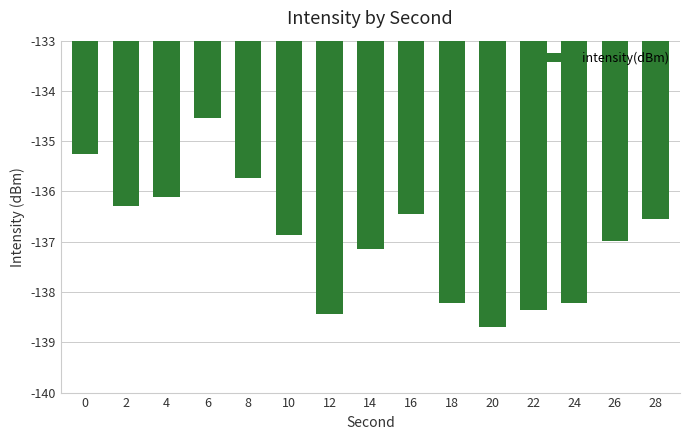

Which label corresponds to the smallest value in the chart?

20